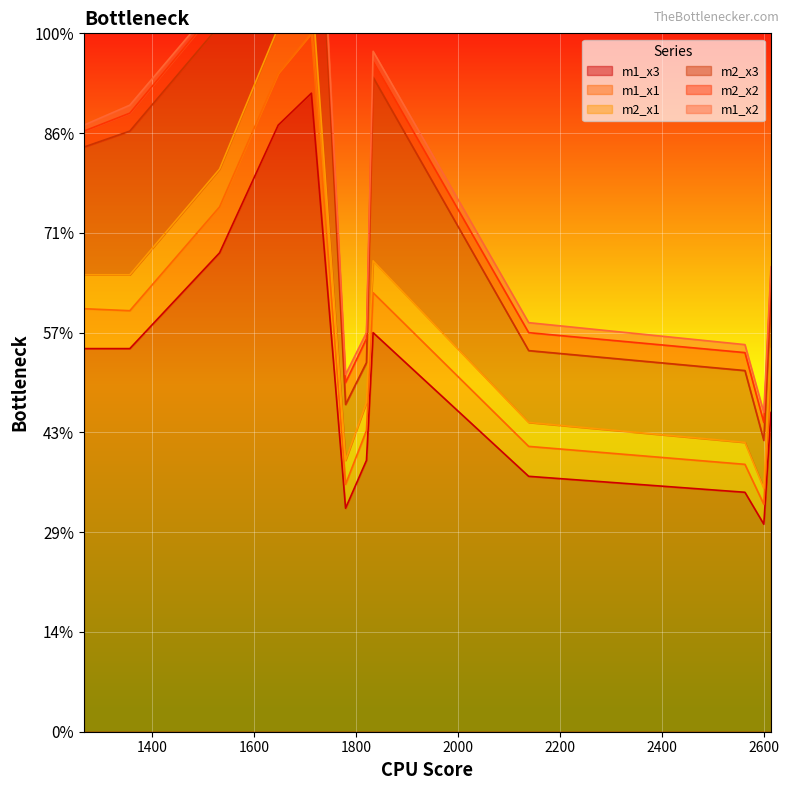

Which category has the highest value in the m1_x1 series?

1713